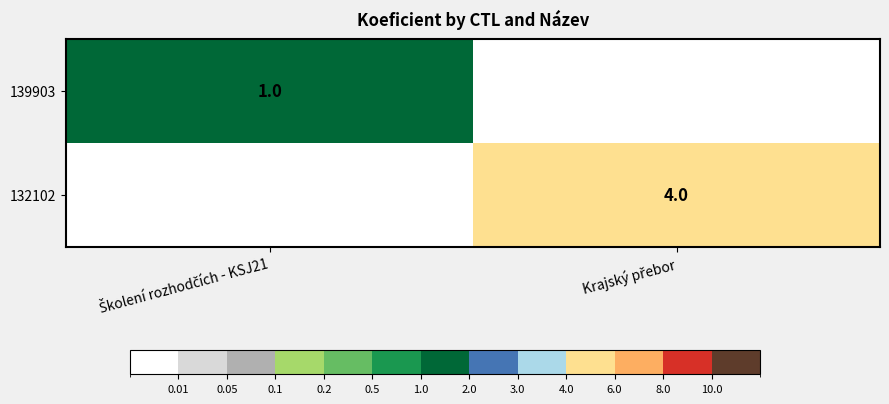

Which series has the widest spread of values?

132102